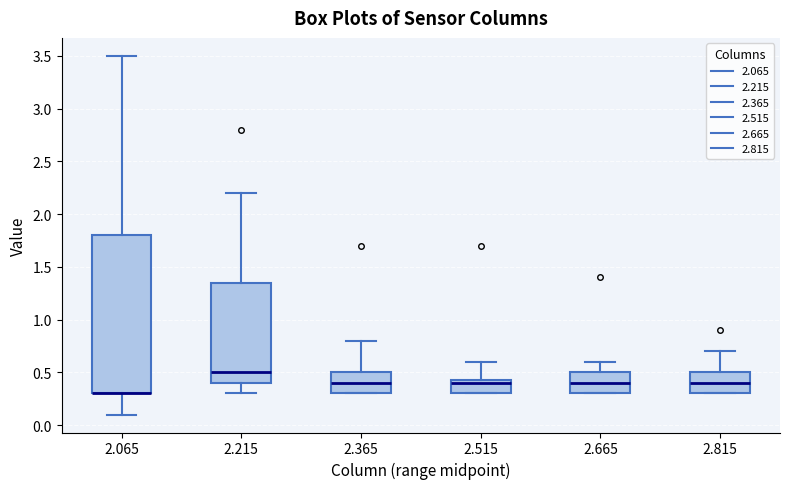

Comparing the boxes themselves (not the whiskers), which one is the tallest?

2.065